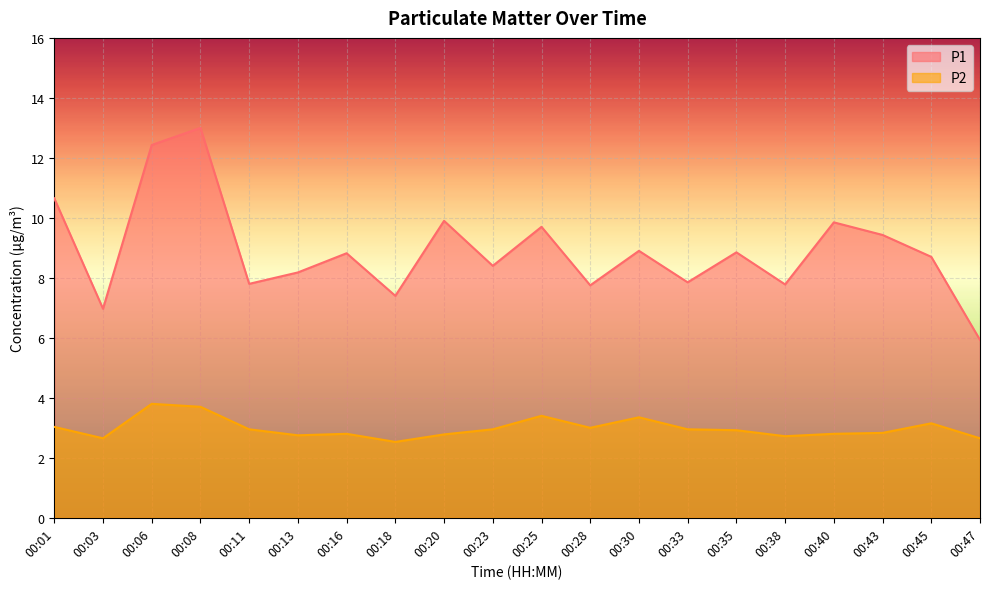

The P2 series shows 3.8 at 00:06. True or false?

True